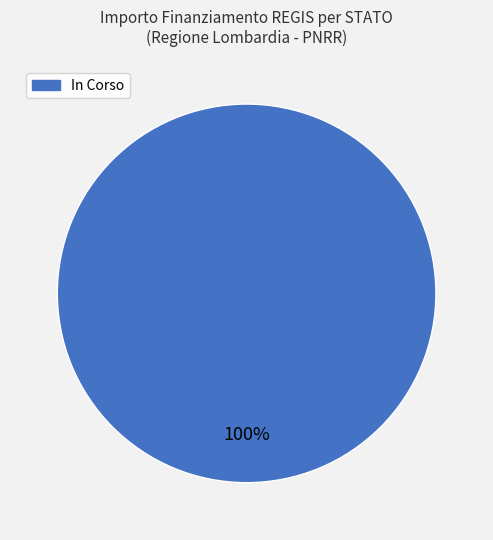

Is there any slice that represents more than half of the pie?

Yes